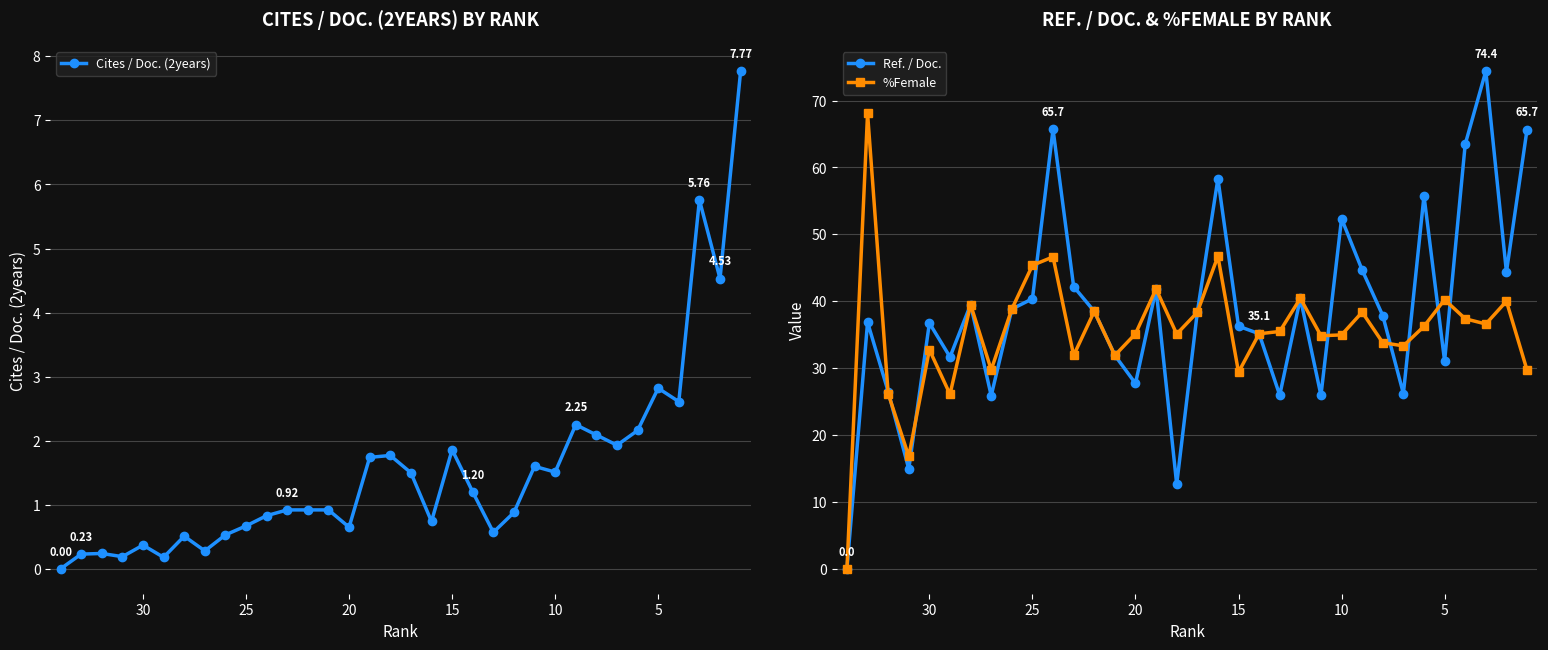

List the series in order of their peak value, highest first.

Ref. / Doc., %Female, Cites / Doc. (2years)